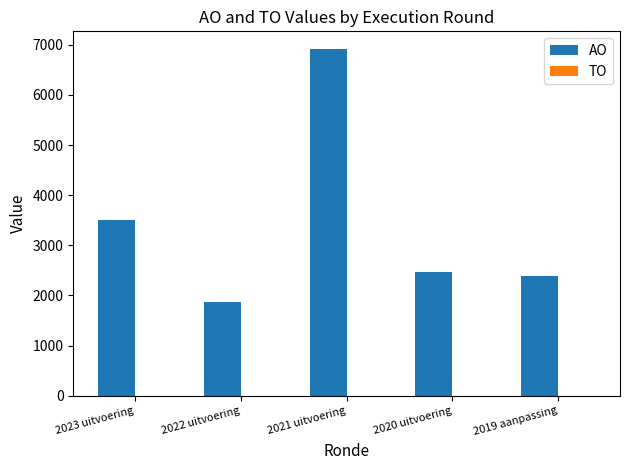

What is the difference between the second highest and minimum values?

1631